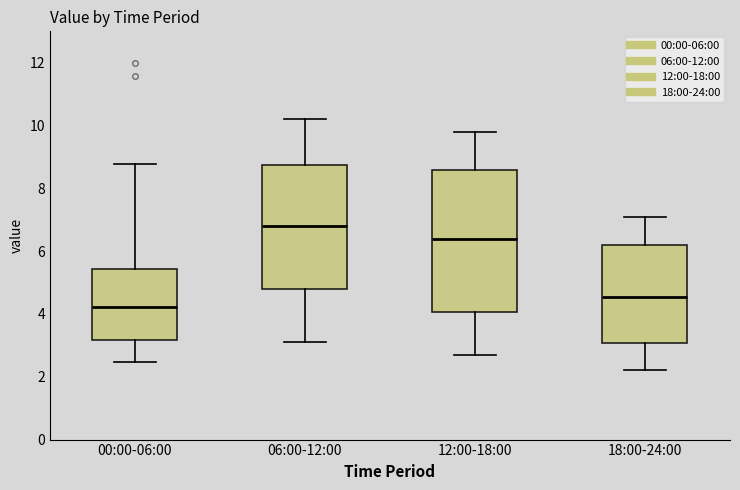

Where does the median line of the box for 12:00-18:00 sit on the y-axis? The values are not printed on the chart, so give them approximately, as read against the axis.

6.4